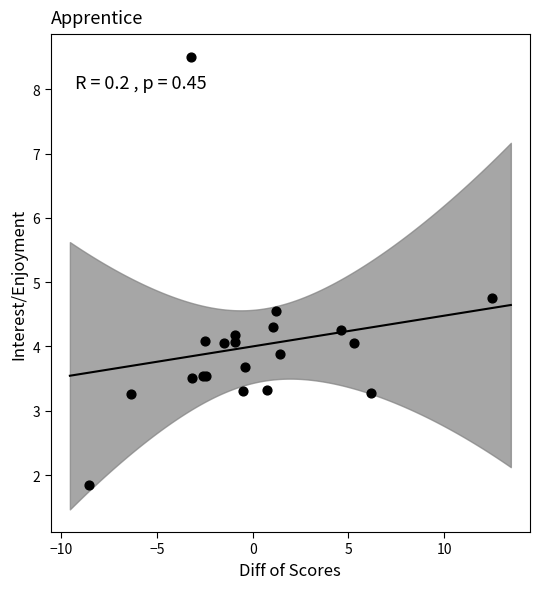

What Y value in the scatter plot is closest to 5?

4.8